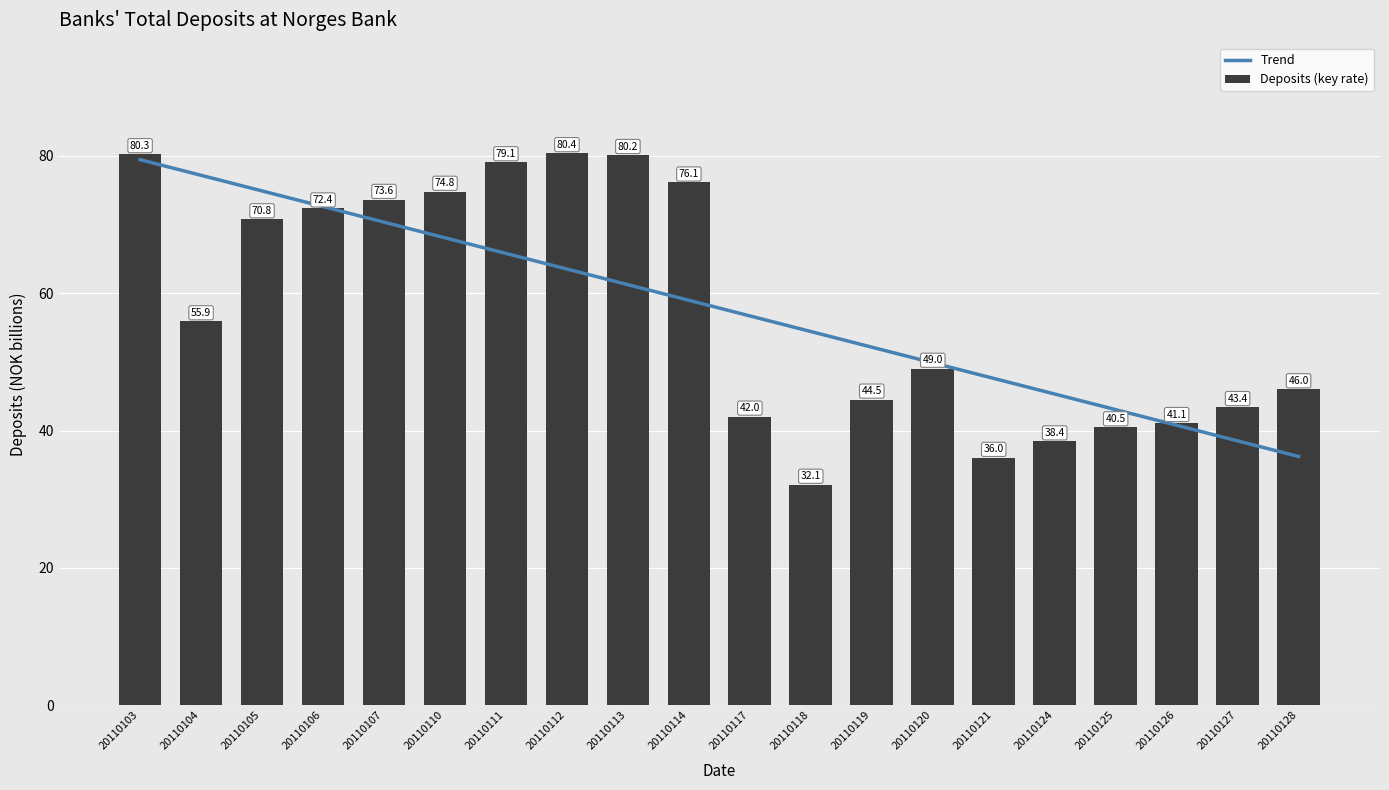

What is the greatest value displayed?

80.4